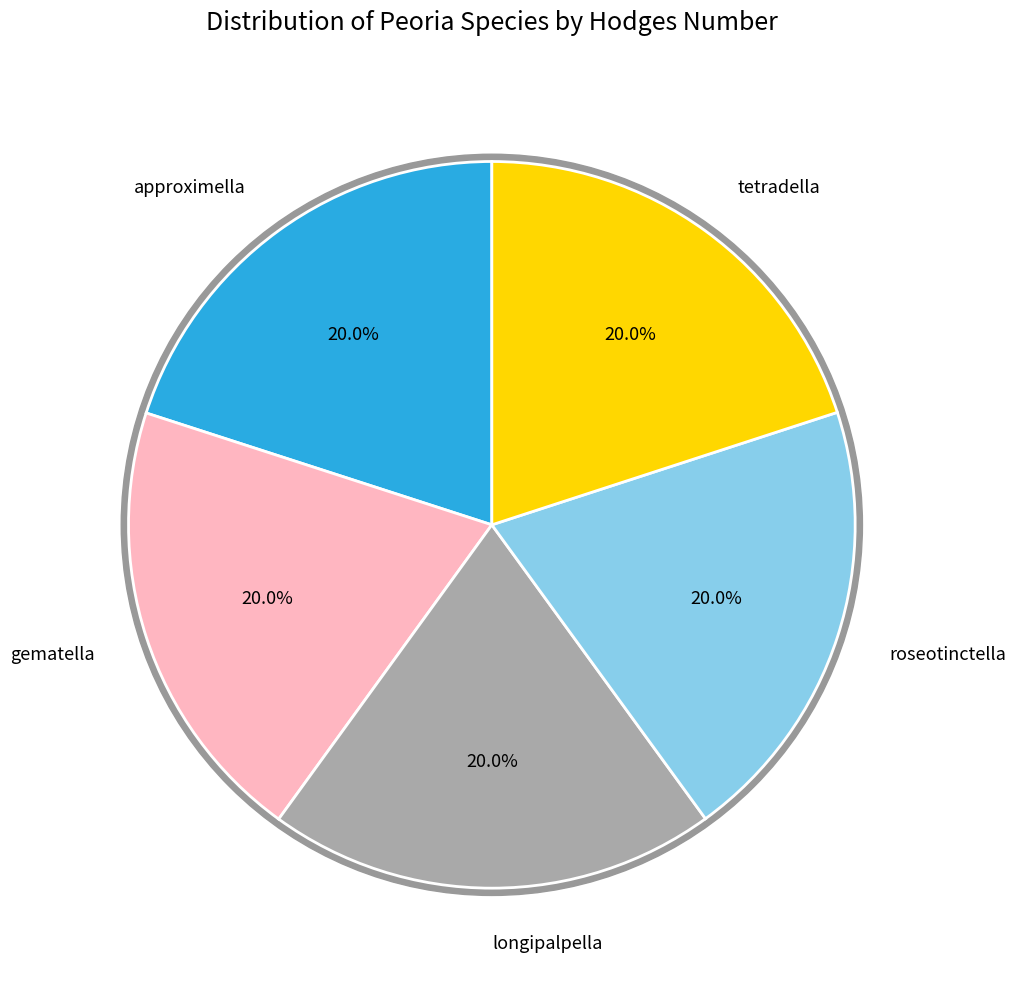

Is there any slice that represents more than half of the pie?

No